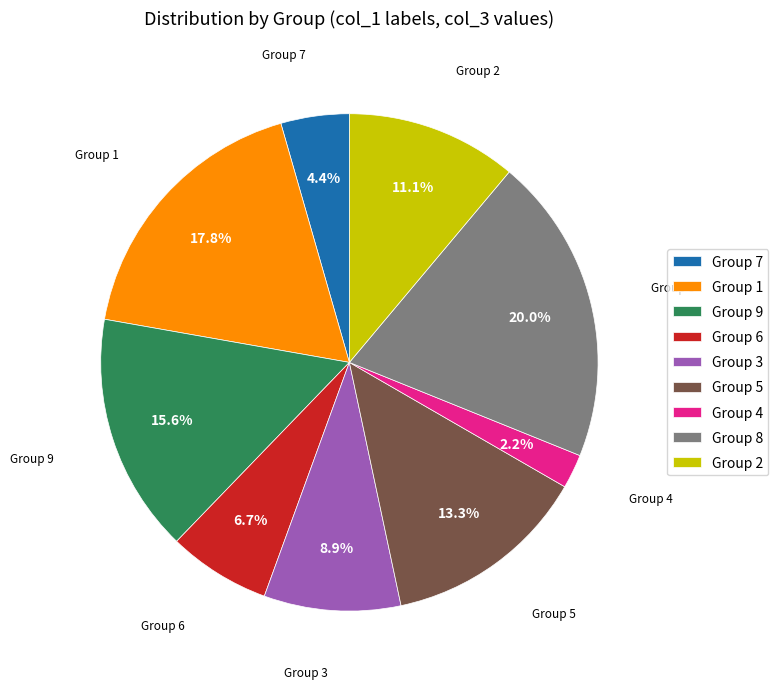

Is there any slice that represents more than half of the pie?

No